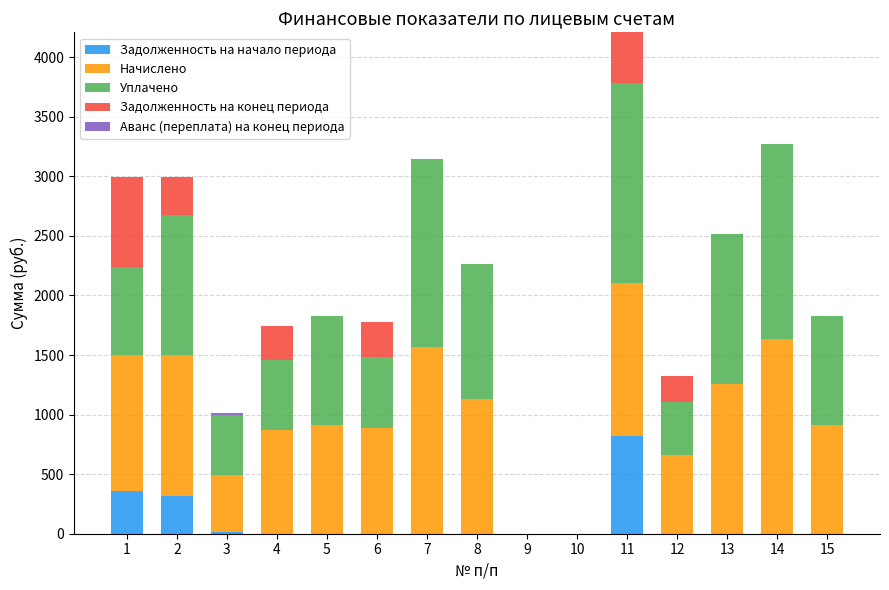

What is the sum of all Задолженность на начало периода values?

1517.3